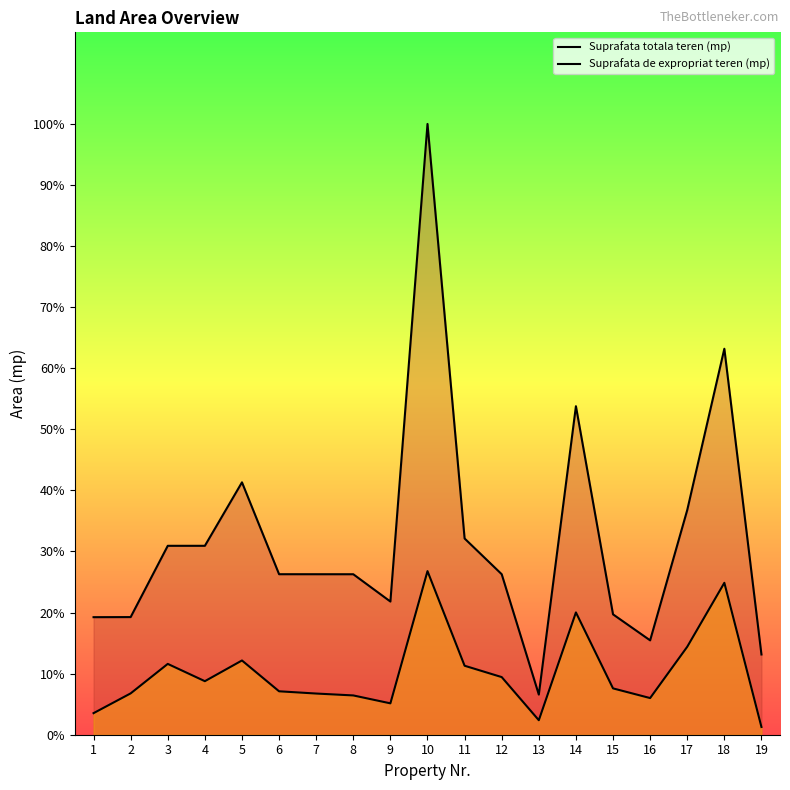

At which category is the sum across all series the highest?

10